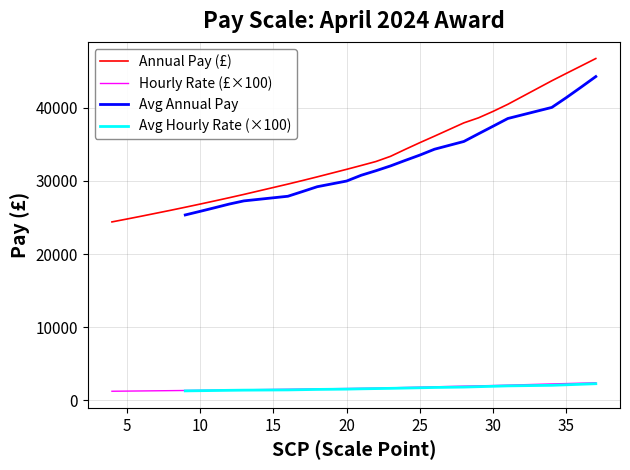

What is the lowest value of the Annual Pay (£) series?

24404.0